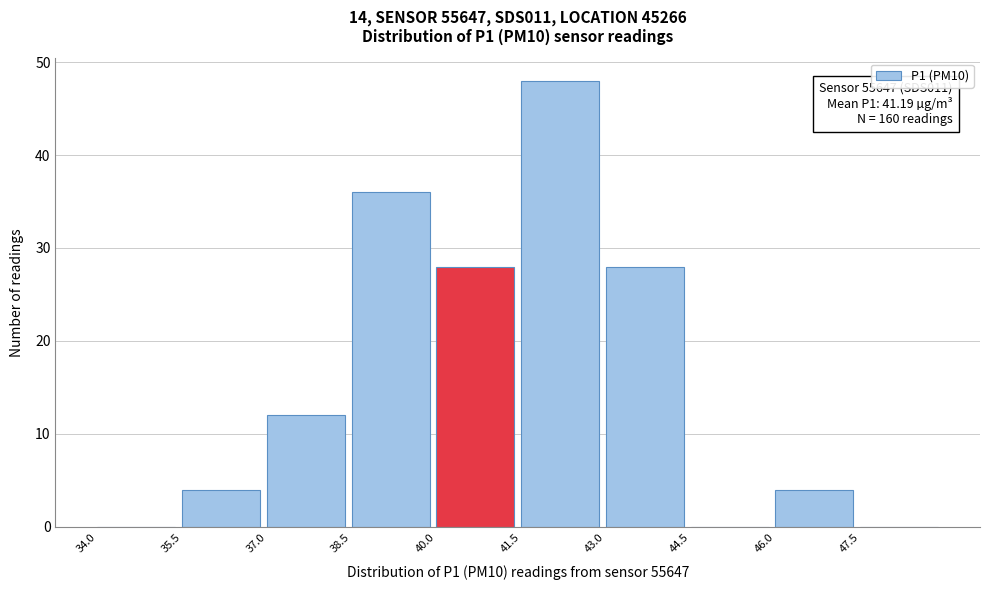

Over which range of the x-axis is the bar tallest?

41.5 to 43.0